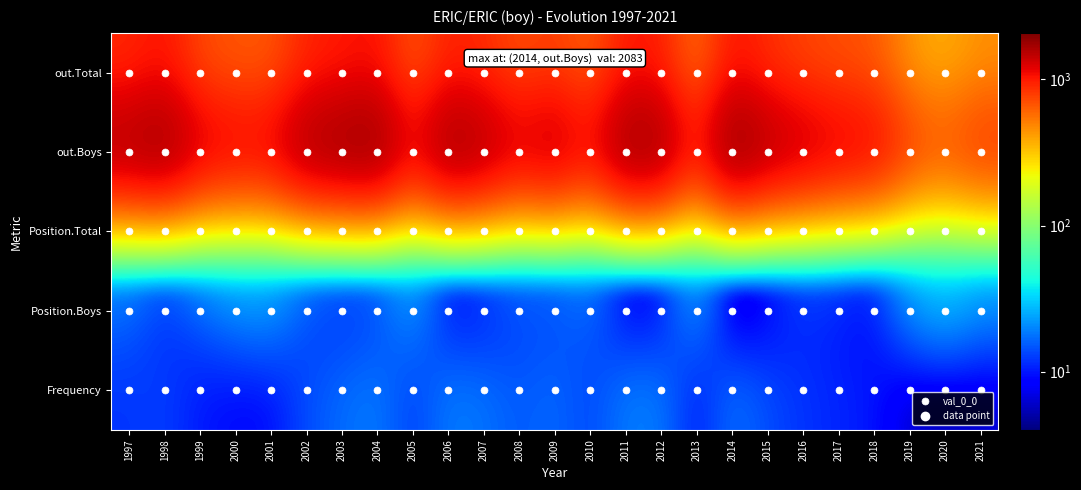

What is the total value across all series at 2002?

2750